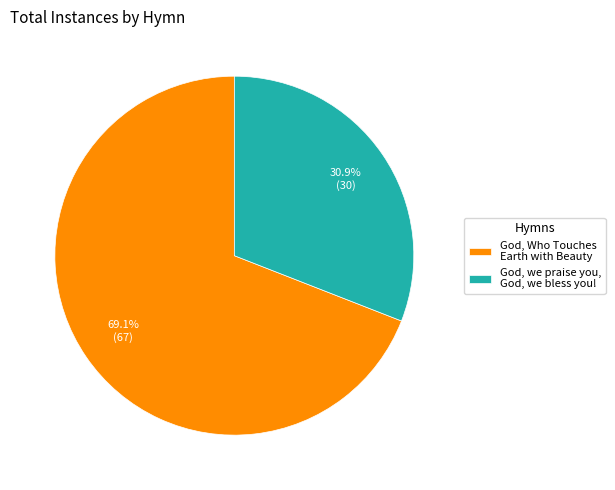

What is the smallest slice in the pie chart?

God, we praise you, God, we bless you!